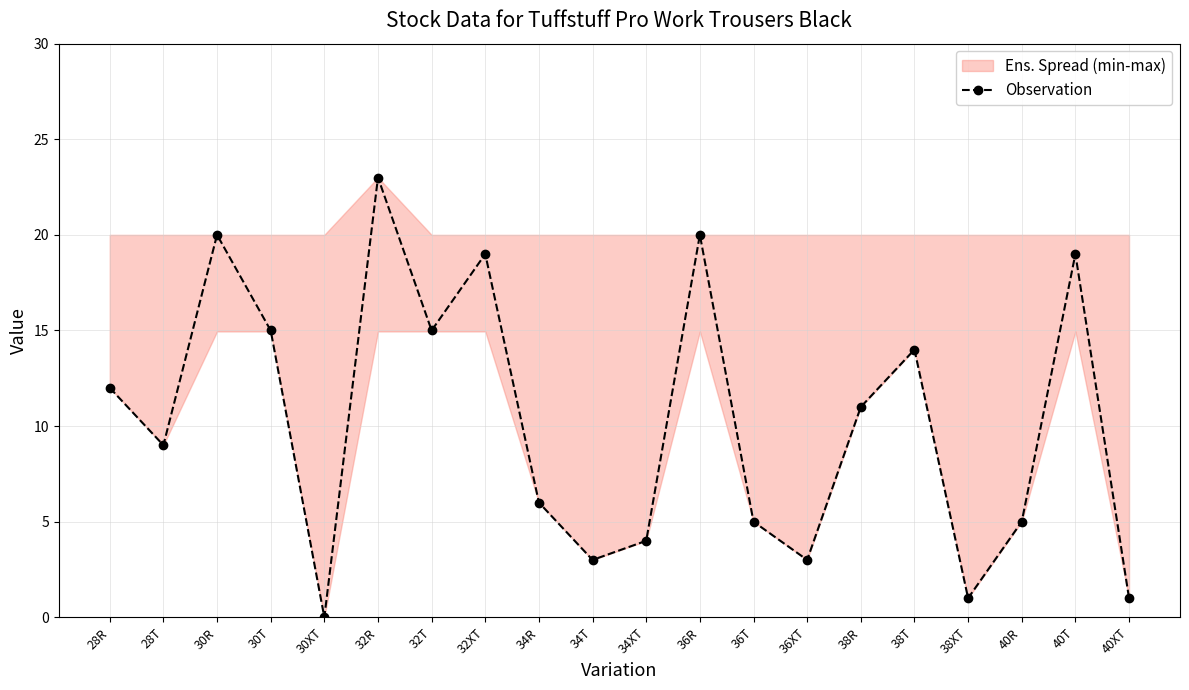

What position from the left is 32R?

6